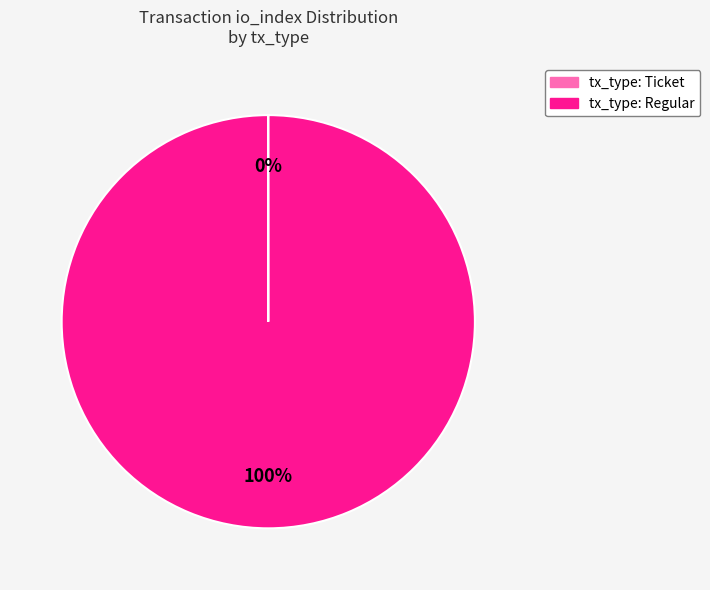

Which category has the biggest portion of the pie?

tx_type: Regular